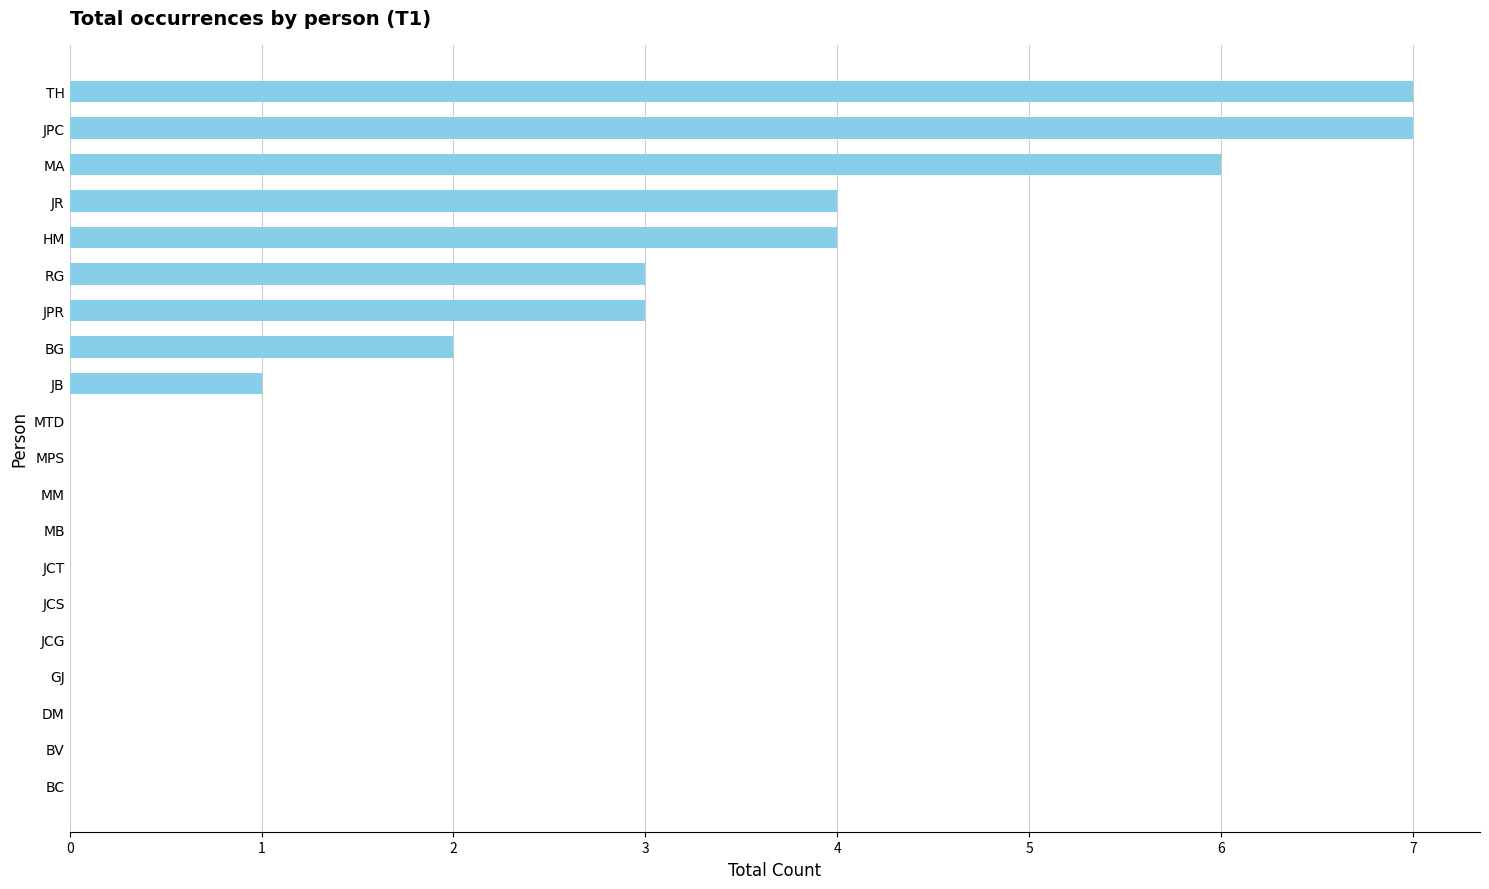

True or false: the data shows 4 at RG.

False